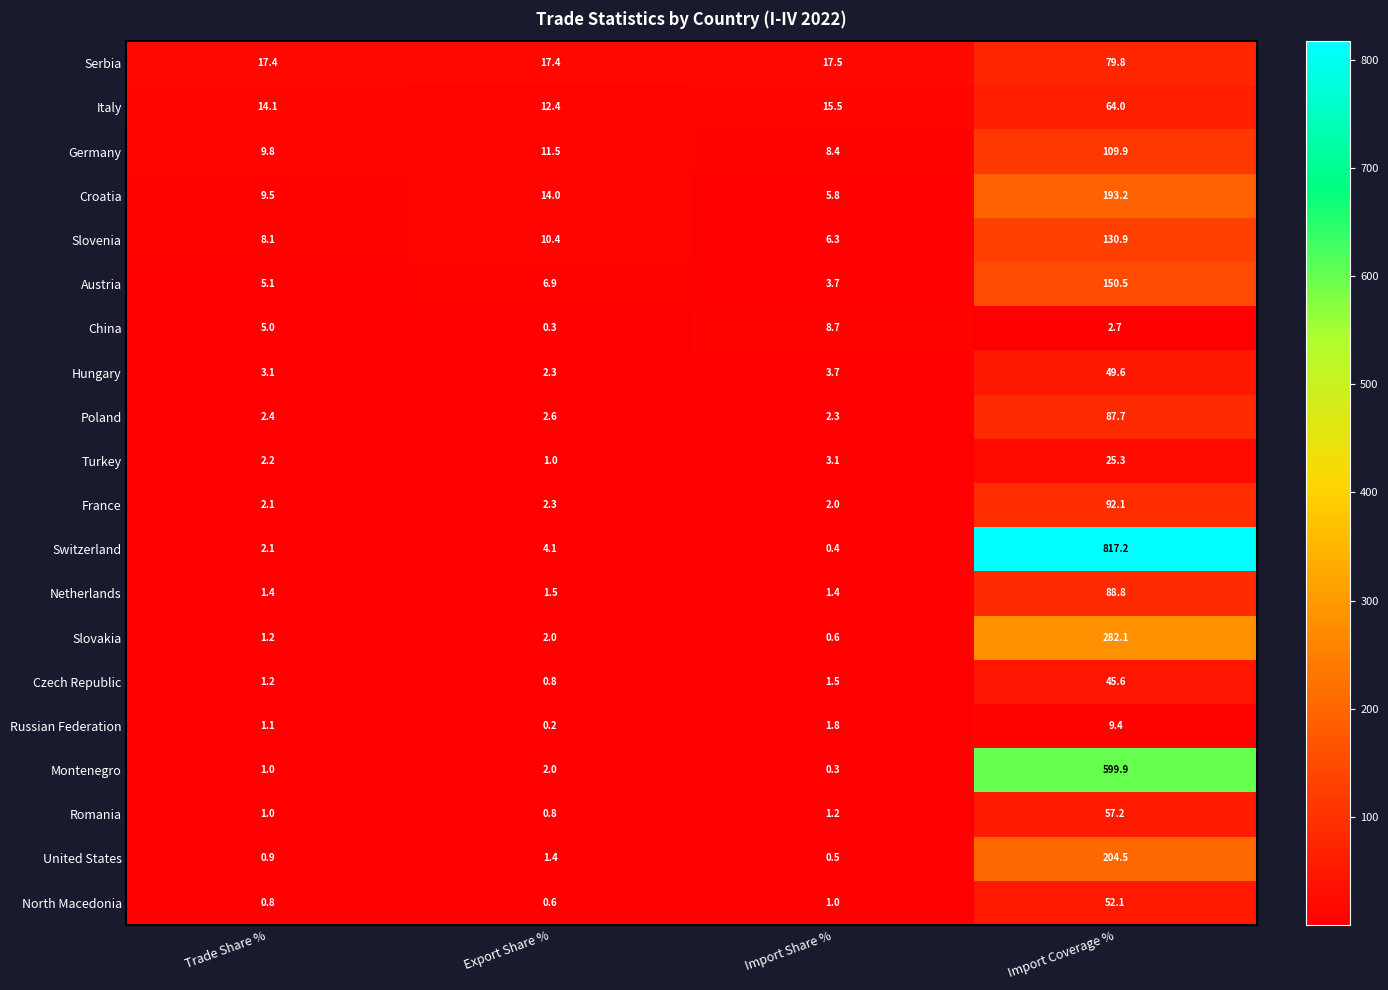

What is the sum of all Croatia values?

222.5